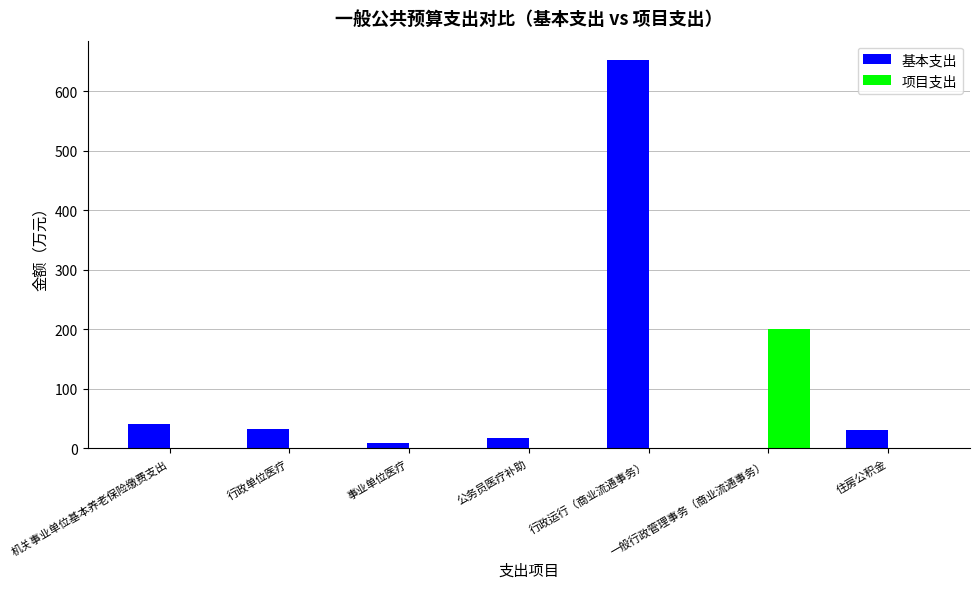

Are the bars horizontal?

No